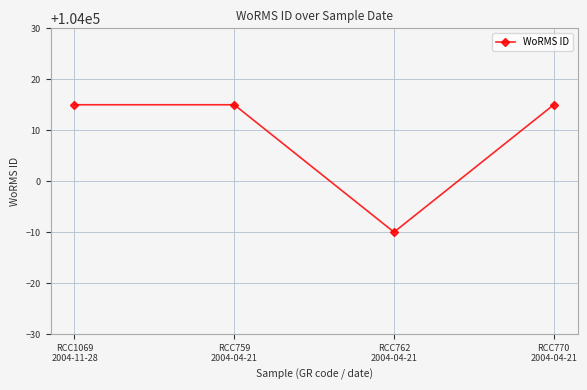

True or false: the data shows 104015 at RCC770
2004-04-21.

True